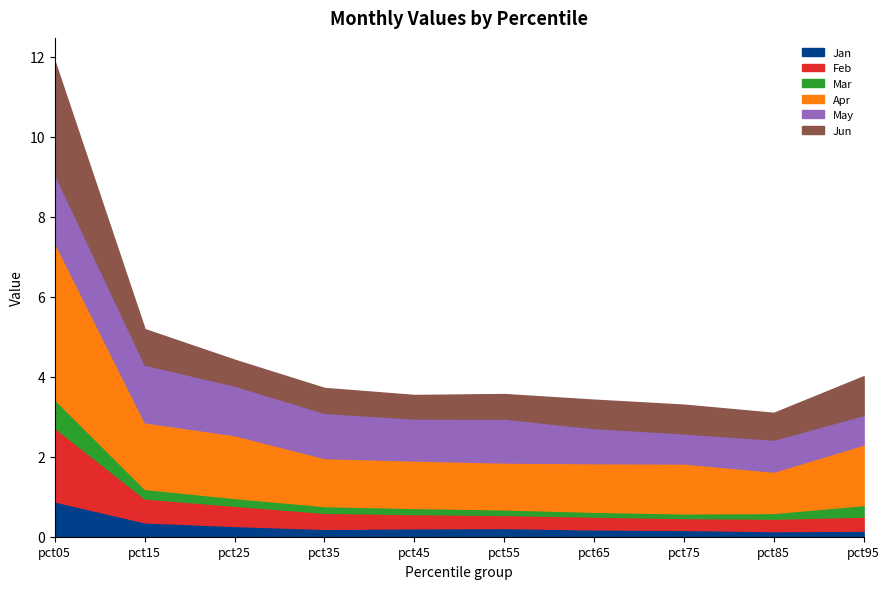

What is the difference between the May values at pct85 and pct65?

0.1